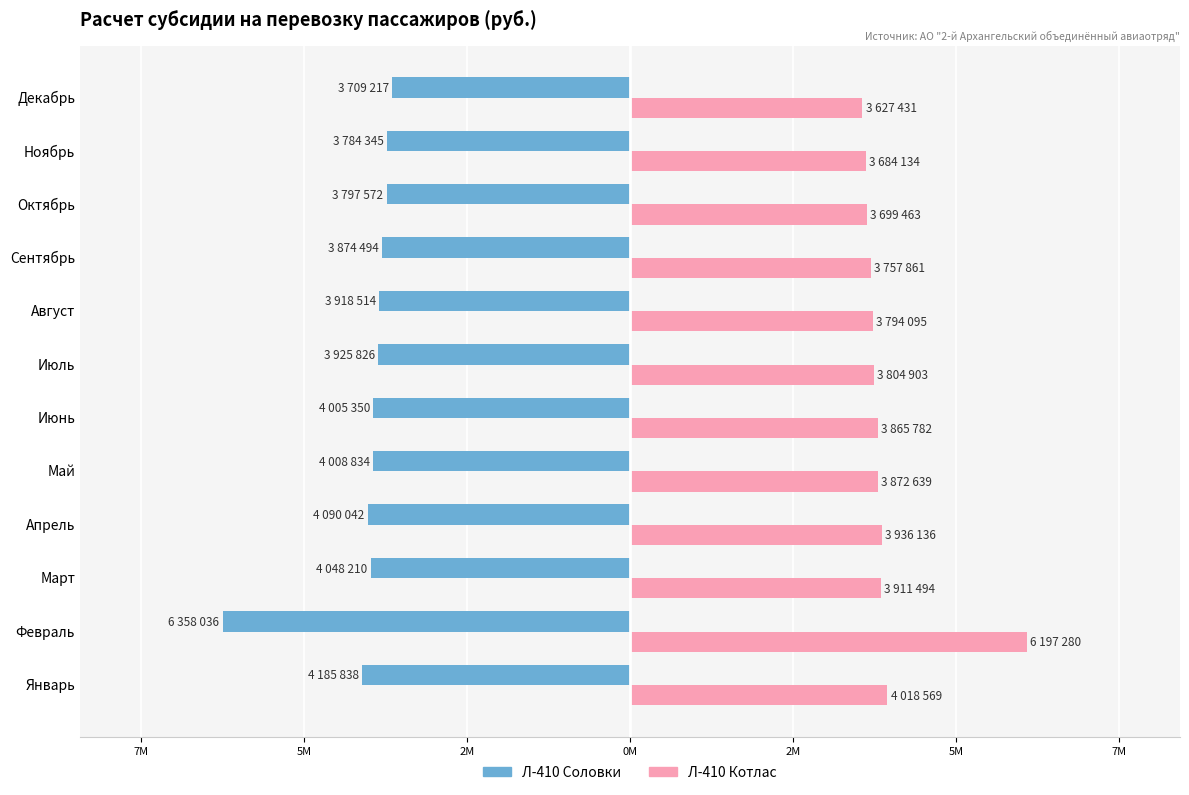

What is the maximum value for Л-410 Котлас?

6197280